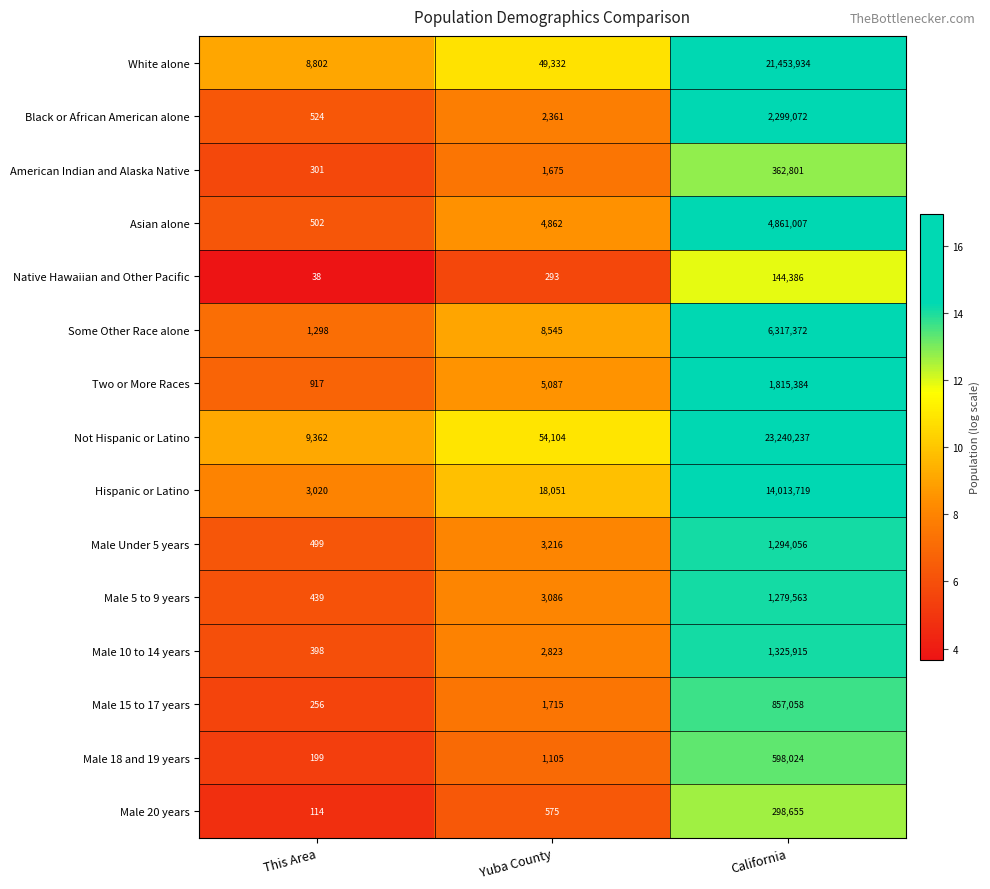

Is it true that Black or African American alone equals 2299072 at California?

True